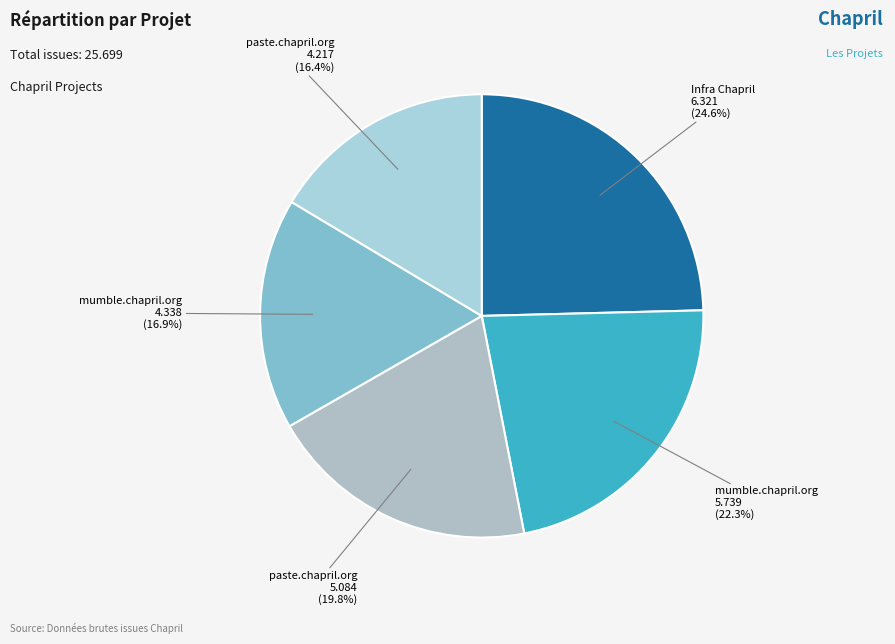

How many slices are in this pie chart?

5